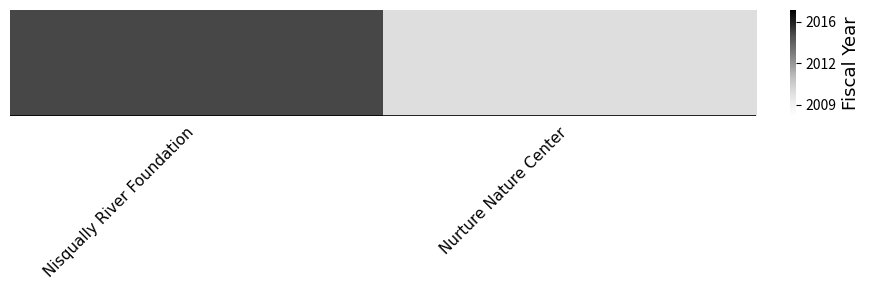

True or false: the data shows 2010 at Nurture Nature Center.

True